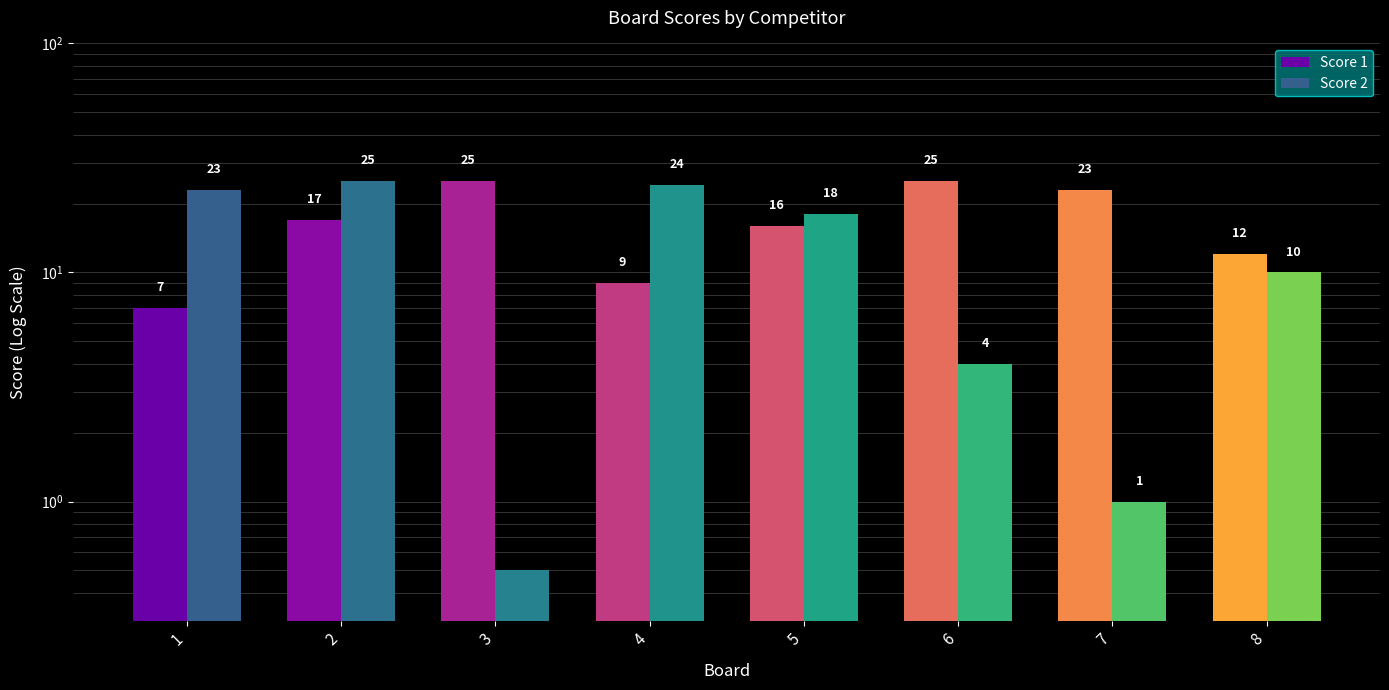

What is the minimum value for Score 1?

7.0